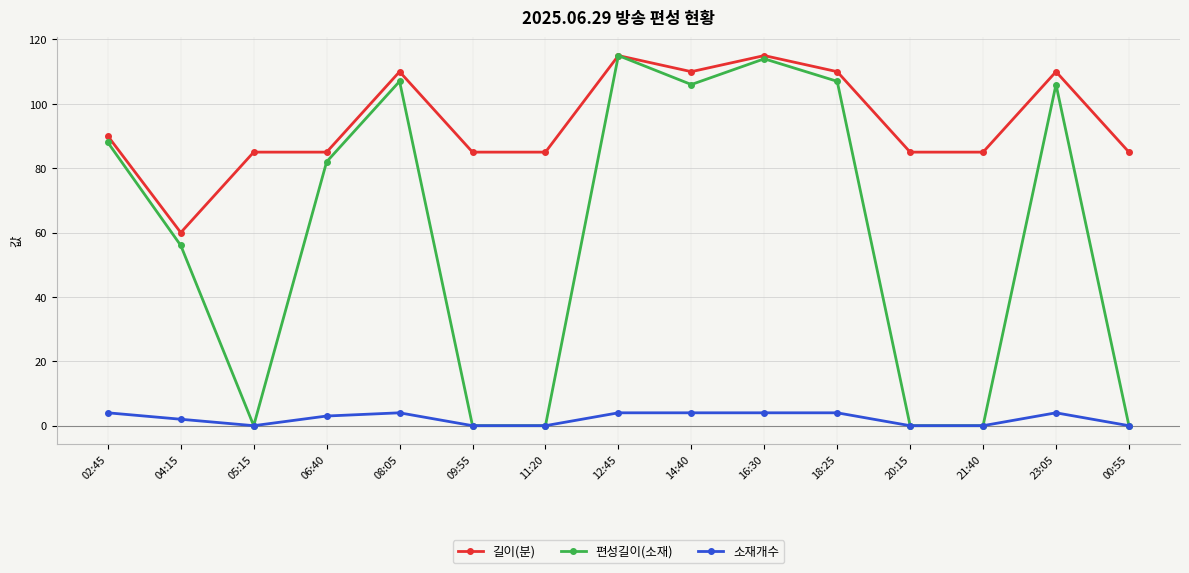

What are all the series names shown in the legend?

길이(분), 편성길이(소재), 소재개수